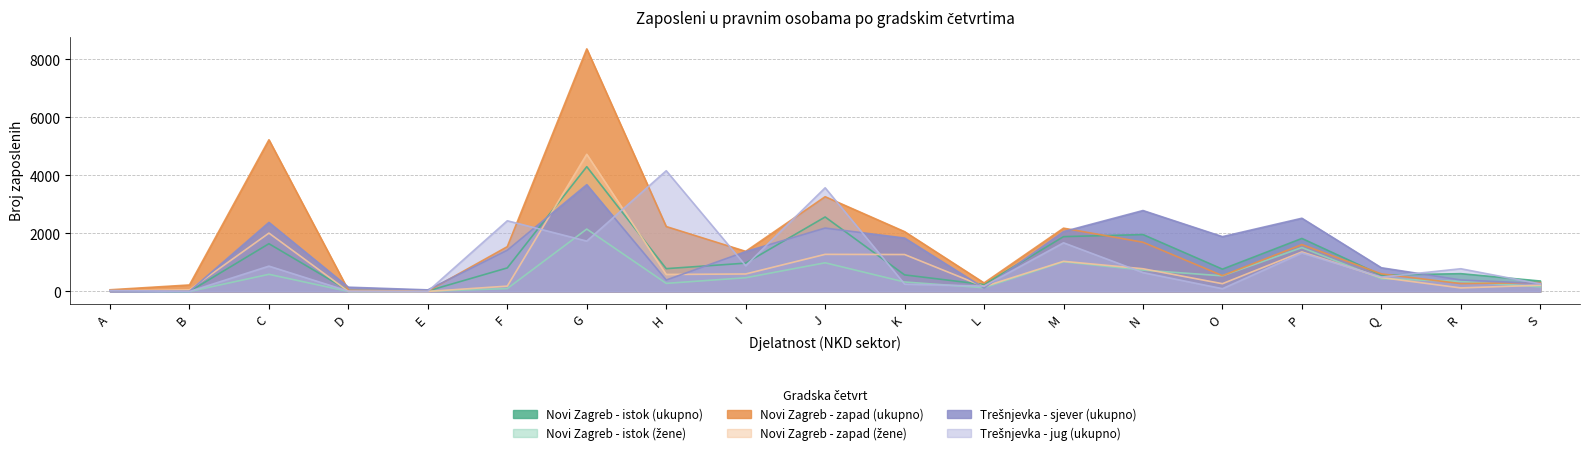

How many lines are shown in the chart?

6